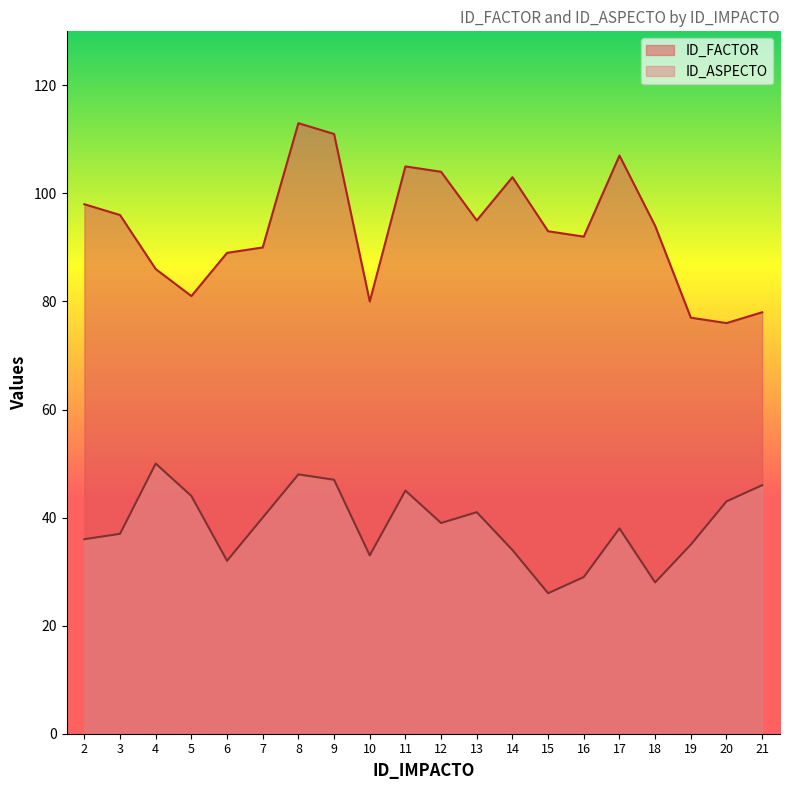

Where is the first local minimum for ID_ASPECTO?

6